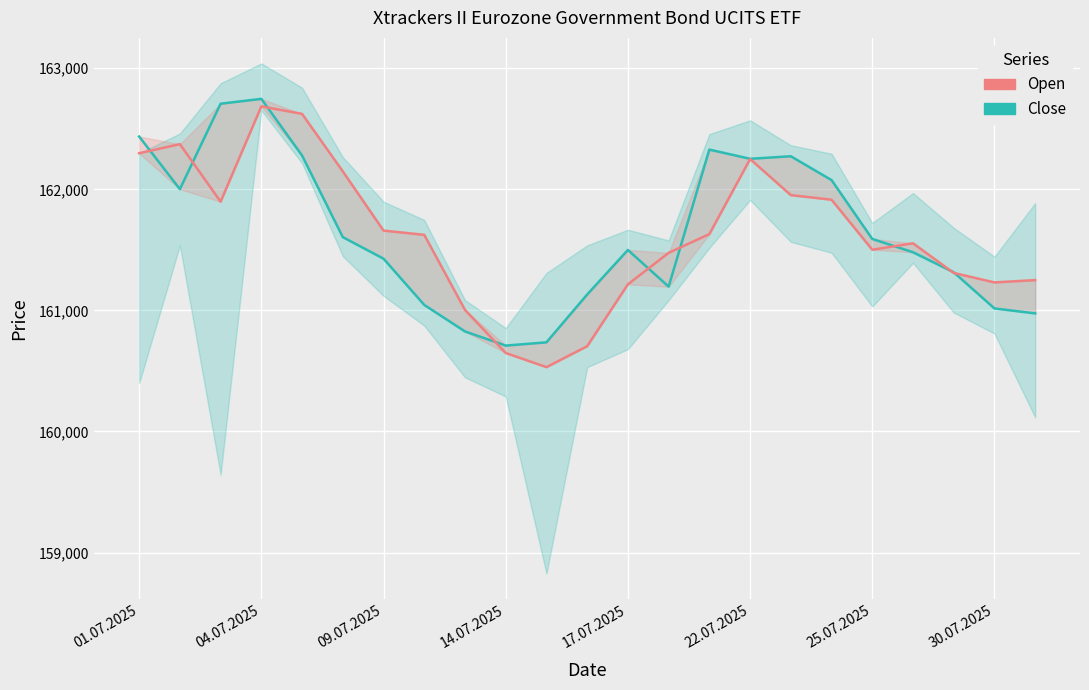

True or false: Close (High-Low band) and Open (Open-Close band) intersect in this chart.

True